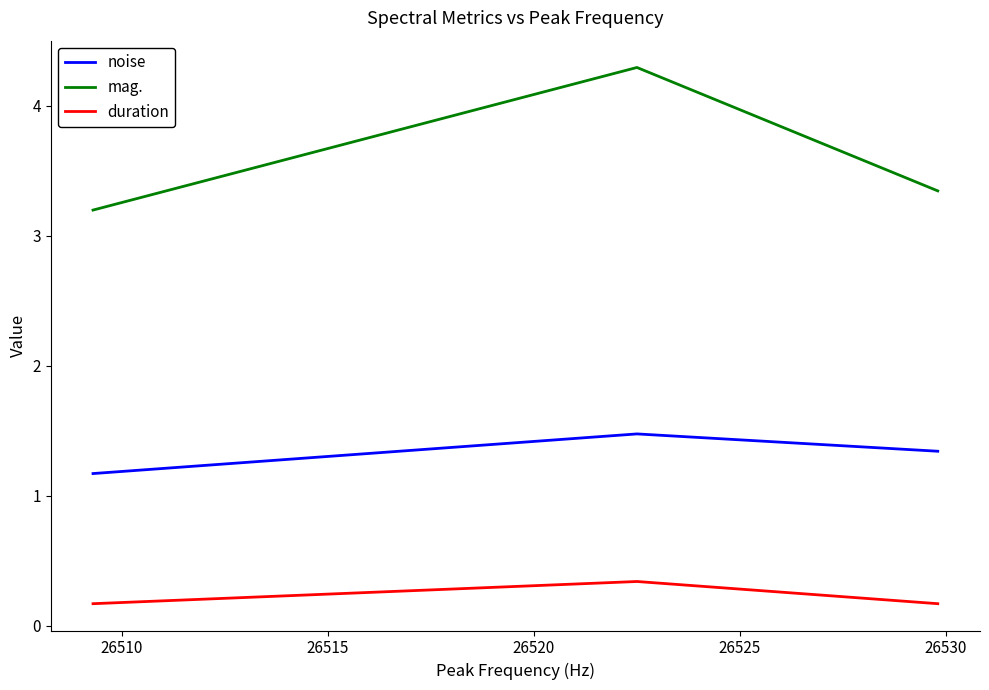

What is the difference between the maximum and minimum values in the noise series?

0.3